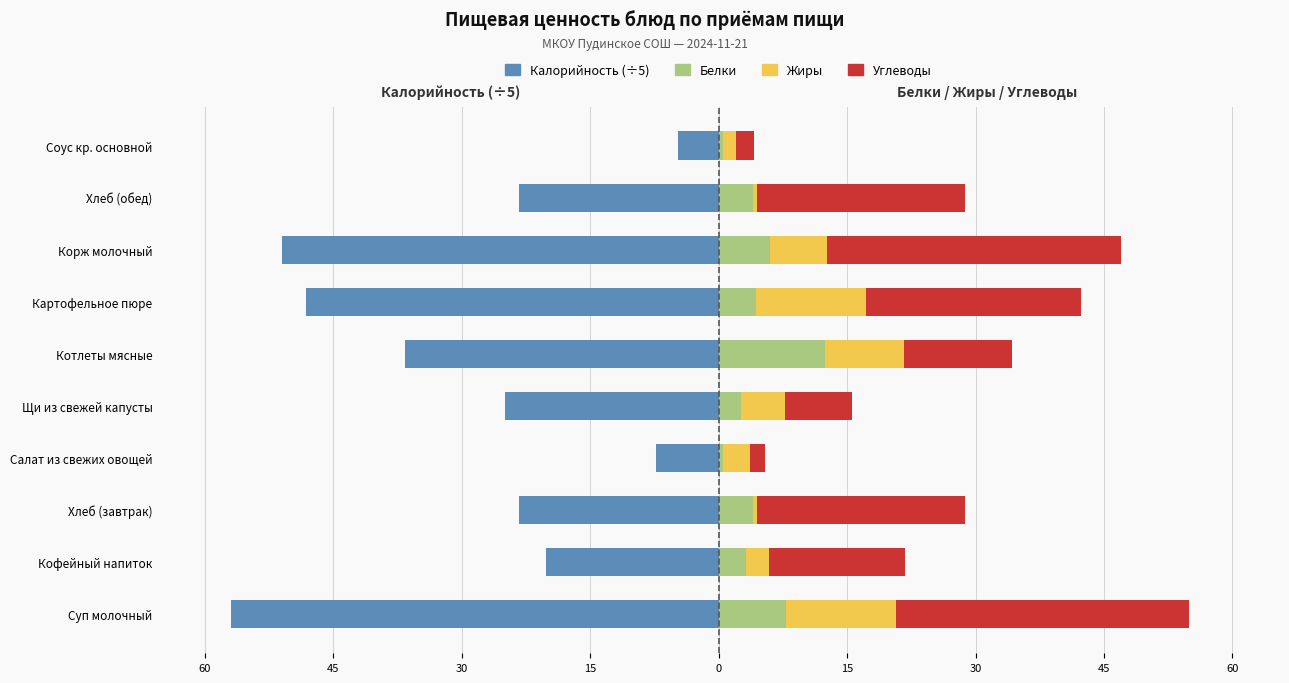

What is the approximate value of Жиры at Котлеты мясные?

9.2